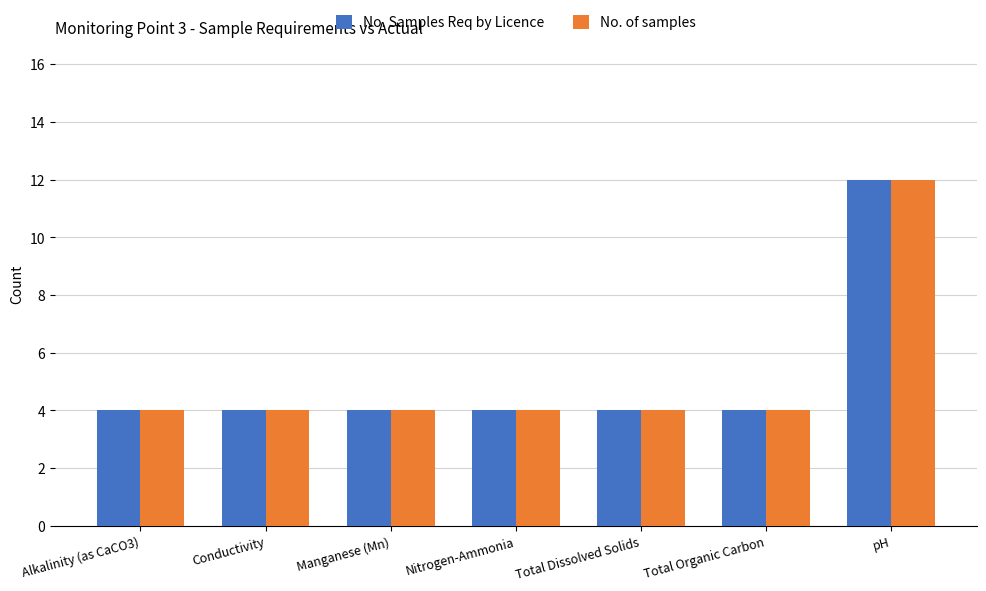

What is the label of the 5th bar from the left?

Total Dissolved Solids